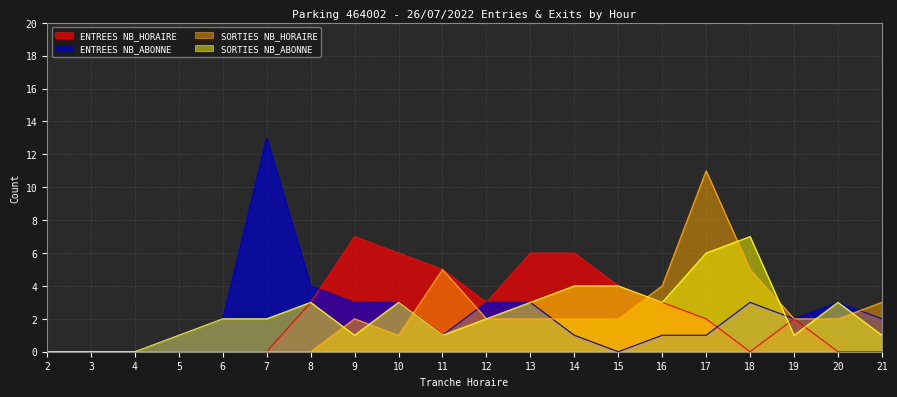

What is the difference between the maximum and minimum values in the SORTIES NB_HORAIRE series?

11